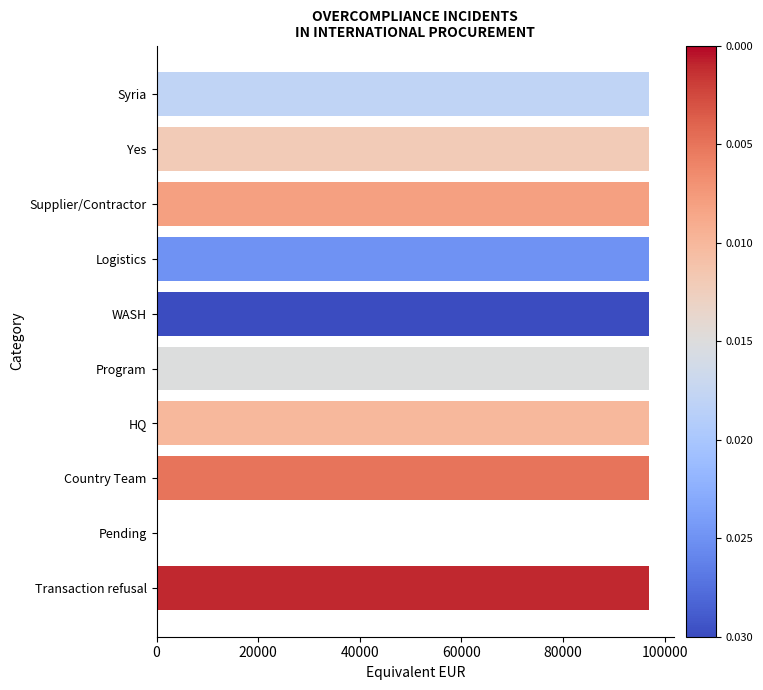

What is the sum of all values?

873230